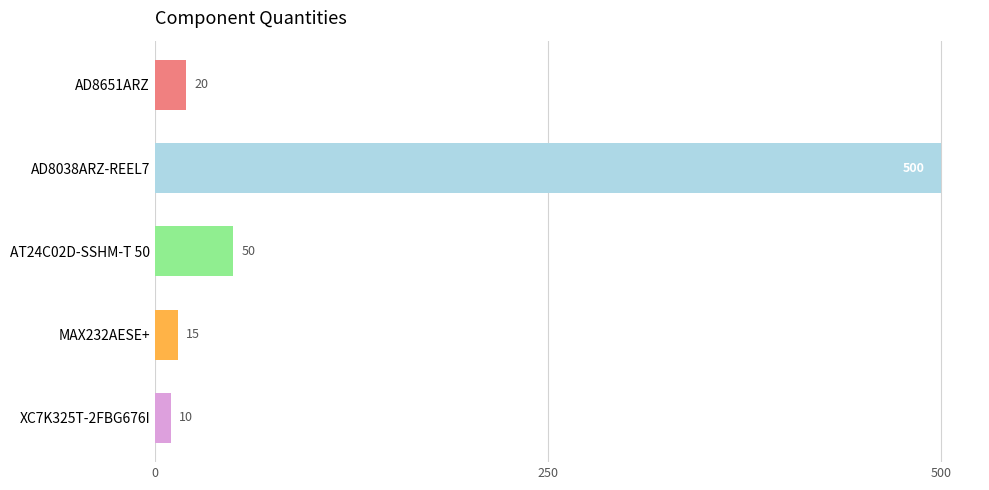

Where is the data nearest to the value 255?

AT24C02D-SSHM-T 50